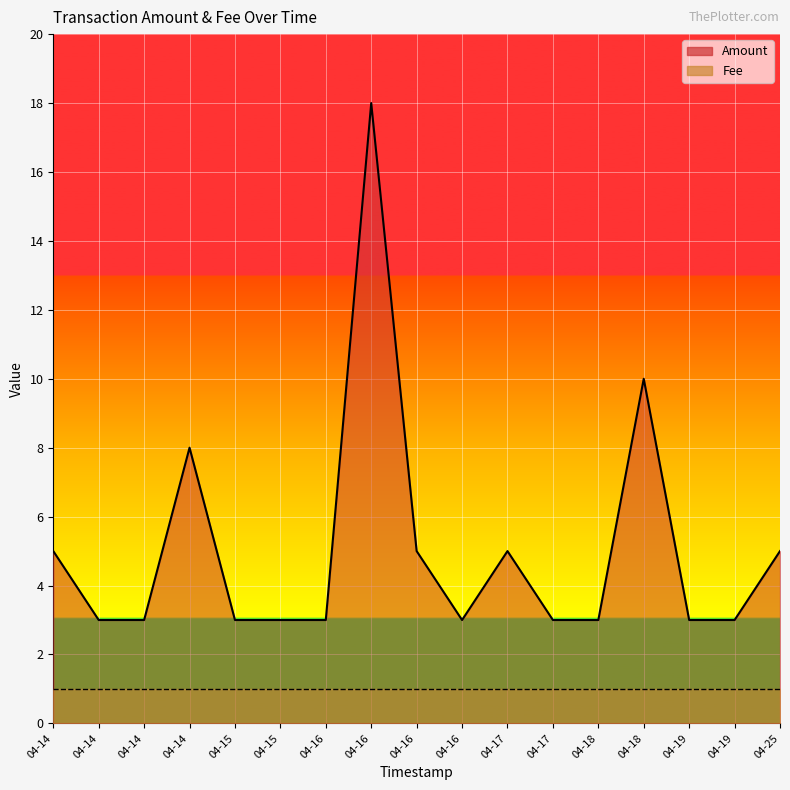

At which label is the value closest to 10?

04-18